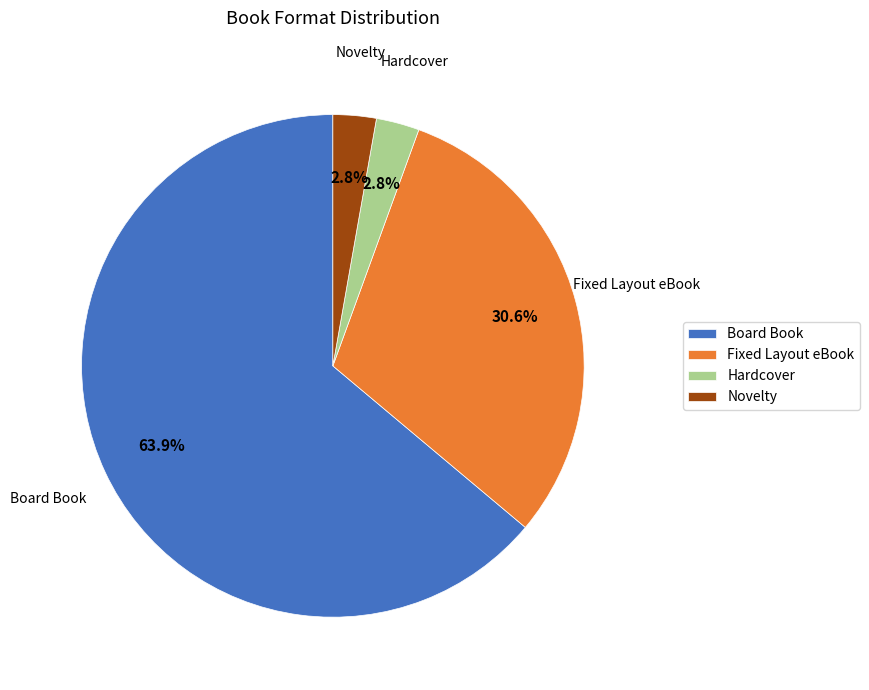

To the nearest percent, what is the difference between the largest and smallest slice percentages?

61%